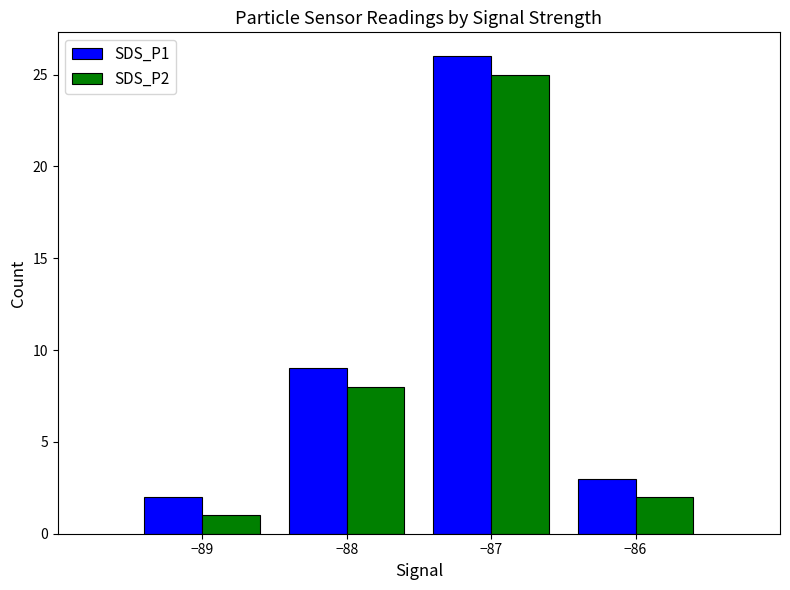

What is the approximate value of SDS_P2 at −87?

25